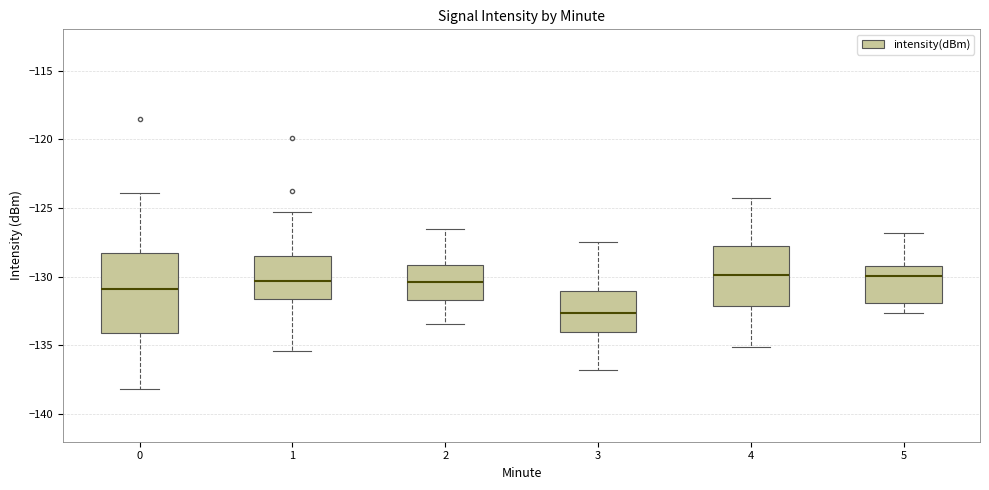

Which box's median line is the lowest?

3